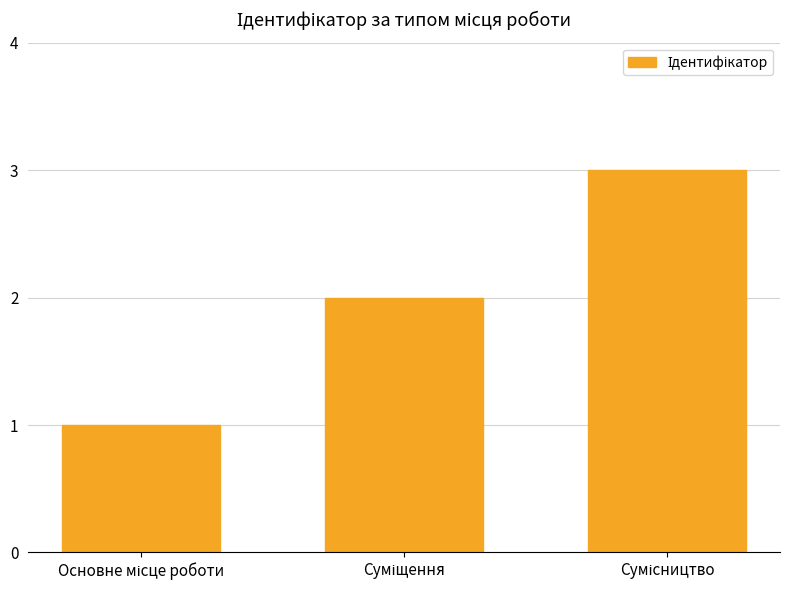

What is the greatest value displayed?

3